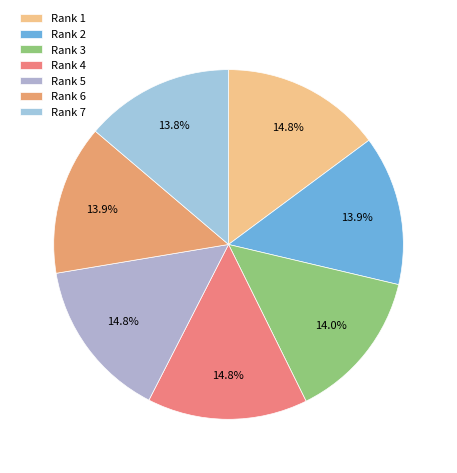

What is the change in value from Rank 3 to Rank 6?

-199991612